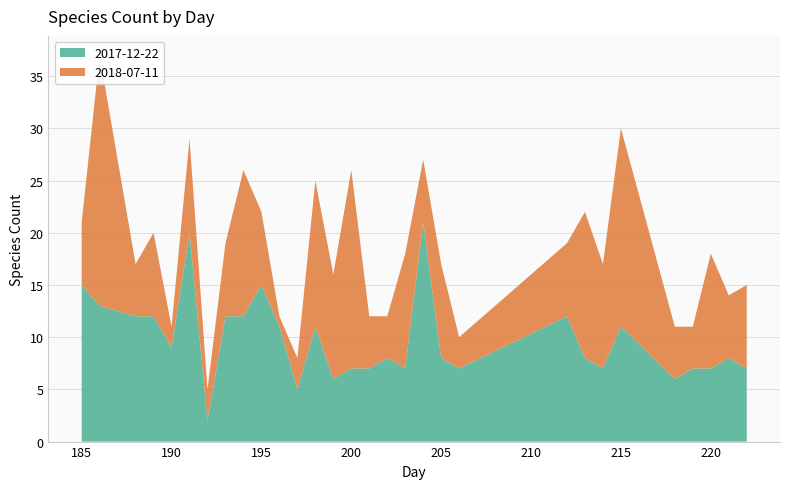

Reading left to right, transcribe all the data shown in this chart.

2017-12-22: 185=15	186=13	188=12	189=12	190=9	191=20	192=2	193=12	194=12	195=15	196=11	197=5	198=11	199=6	200=7	201=7	202=8	203=7	204=21	205=8	206=7	212=12	213=8	214=7	215=11	218=6	219=7	220=7	221=8	222=7
2018-07-11: 185=6	186=24	188=5	189=8	190=2	191=9	192=3	193=7	194=14	195=7	196=1	197=3	198=14	199=10	200=19	201=5	202=4	203=11	204=6	205=9	206=3	212=7	213=14	214=10	215=19	218=5	219=4	220=11	221=6	222=8